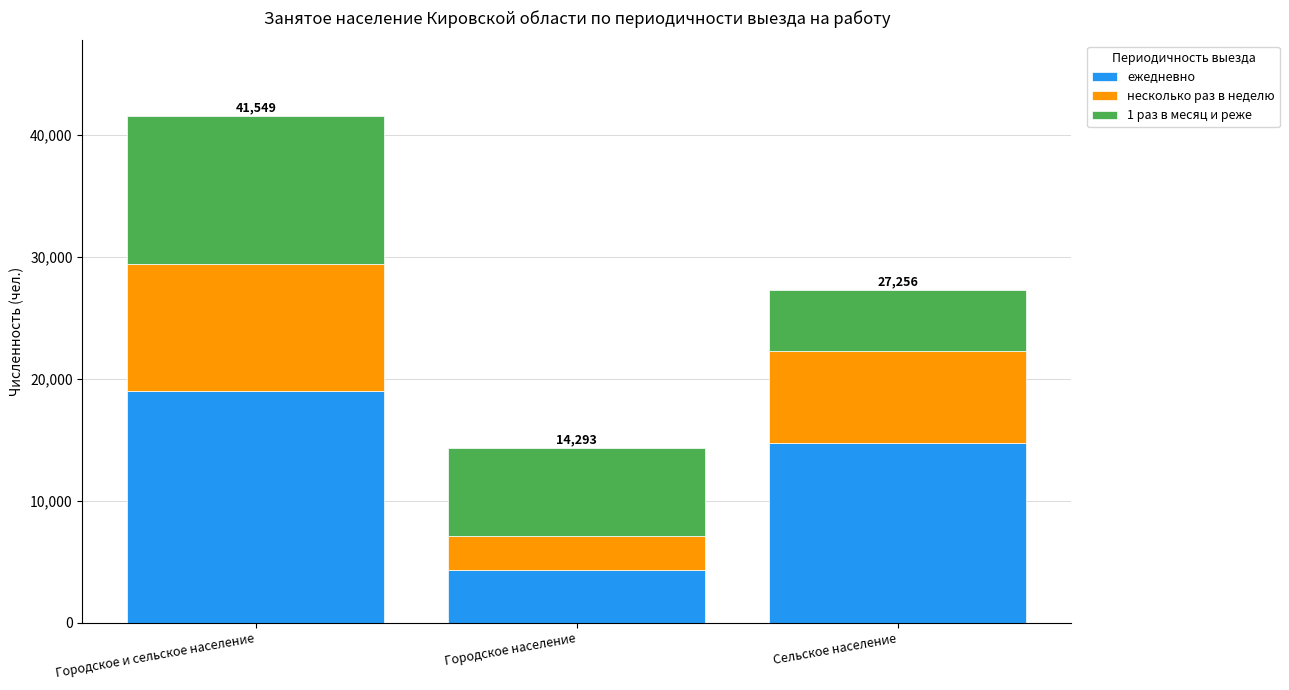

At which category is the sum across all series the highest?

Городское и сельское население